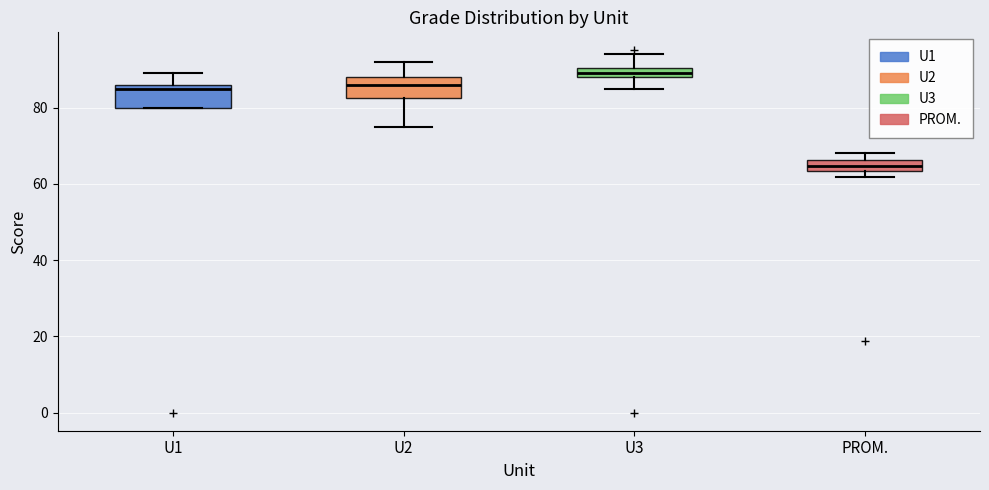

Which box has the highest median line?

U3